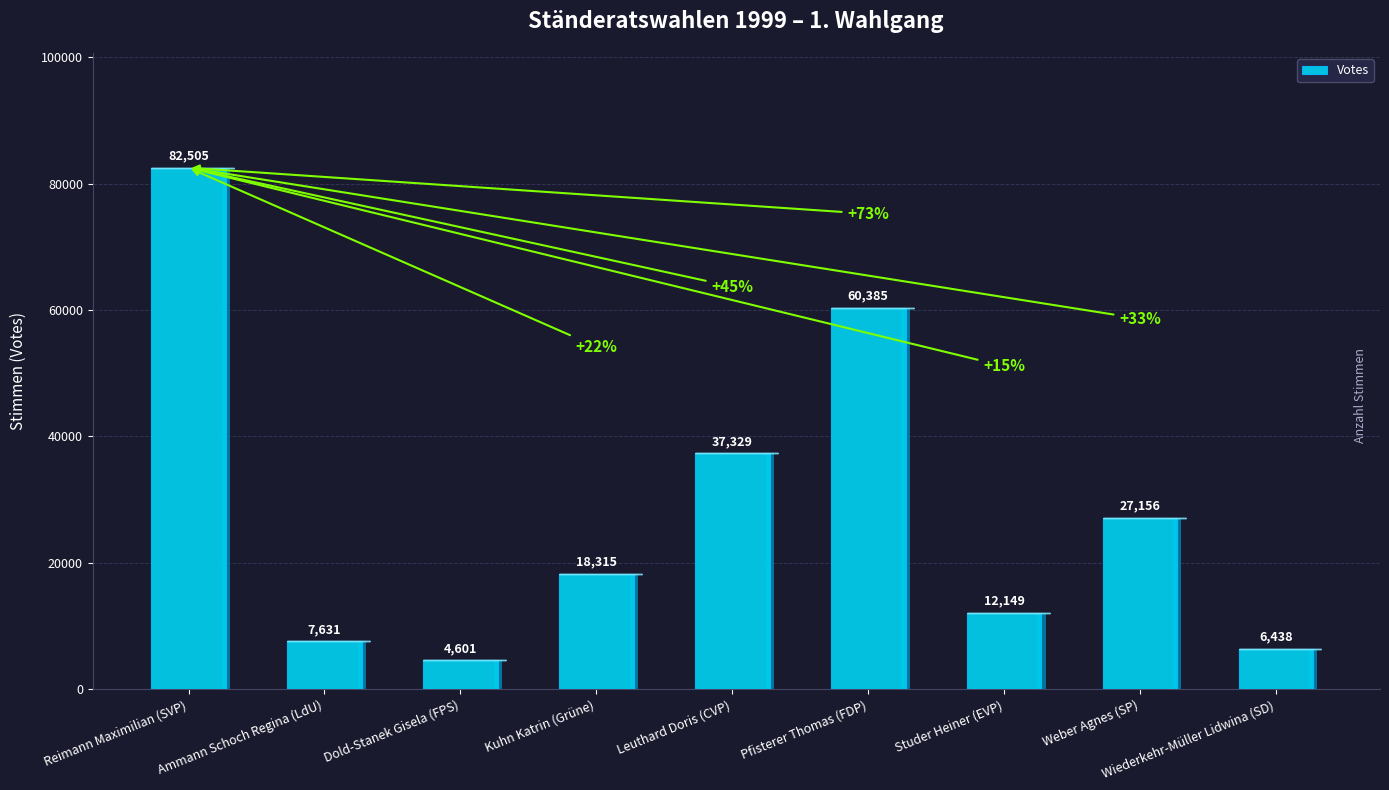

Rank the categories by value from highest to lowest.

Reimann Maximilian (SVP), Pfisterer Thomas (FDP), Leuthard Doris (CVP), Weber Agnes (SP), Kuhn Katrin (Grüne), Studer Heiner (EVP), Ammann Schoch Regina (LdU), Wiederkehr-Müller Lidwina (SD), Dold-Stanek Gisela (FPS)